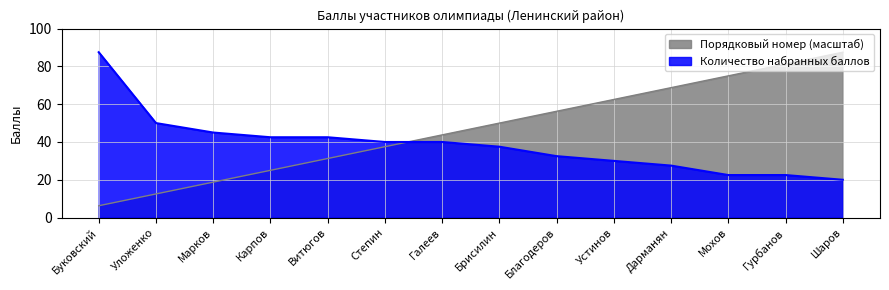

At which category is the sum across all series the highest?

Шаров